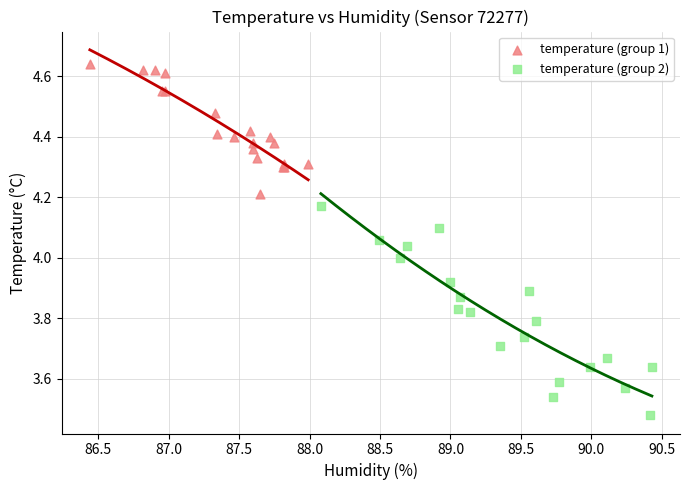

Which series reaches the minimum Y coordinate?

temperature (group 2)